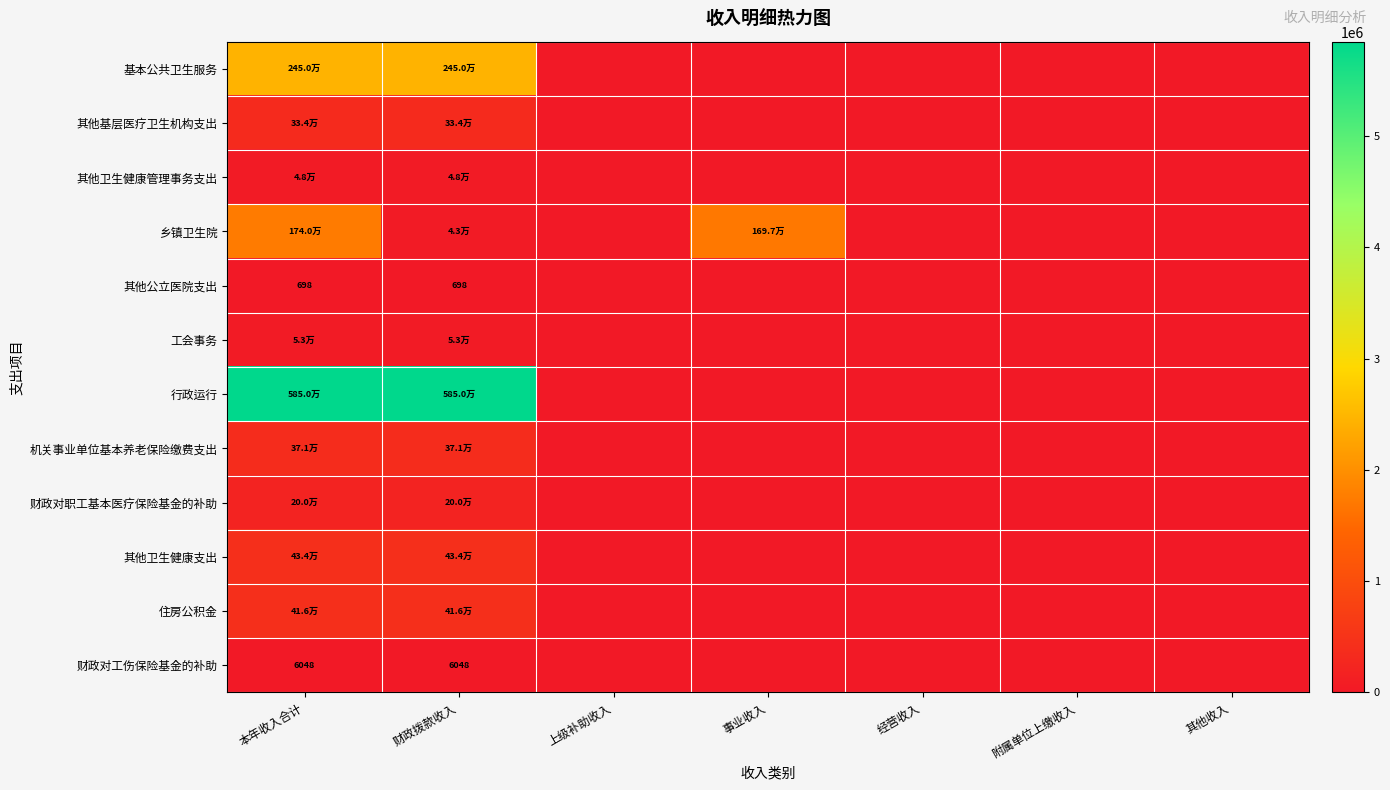

Is the value of 工会事务 at 附属单位上缴收入 greater than the value of 乡镇卫生院 at 其他收入?

No